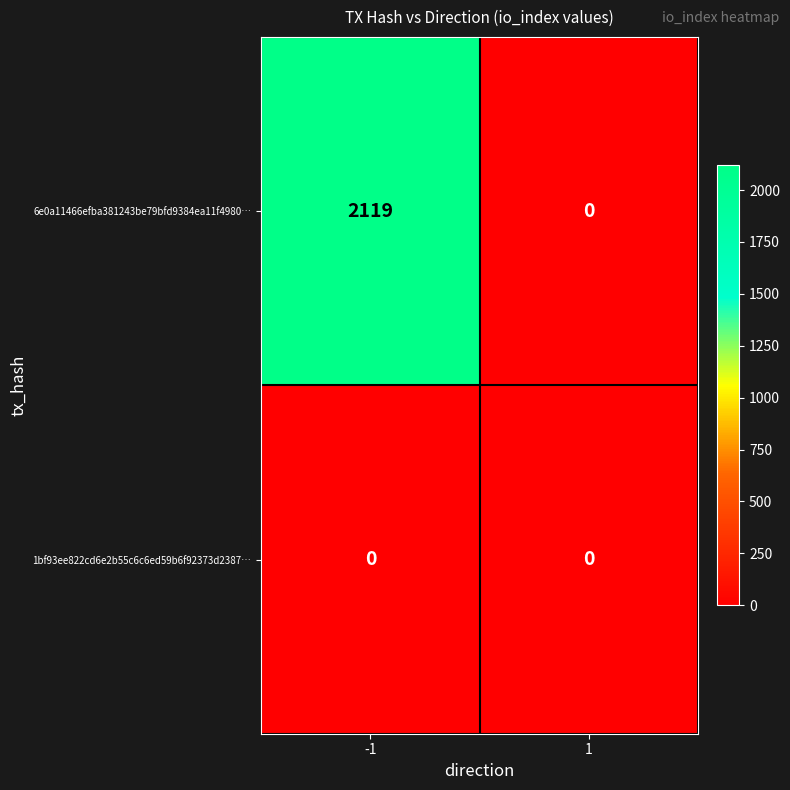

What is the maximum value for 6e0a11466efba381243be79bfd9384ea11f4980…?

2119